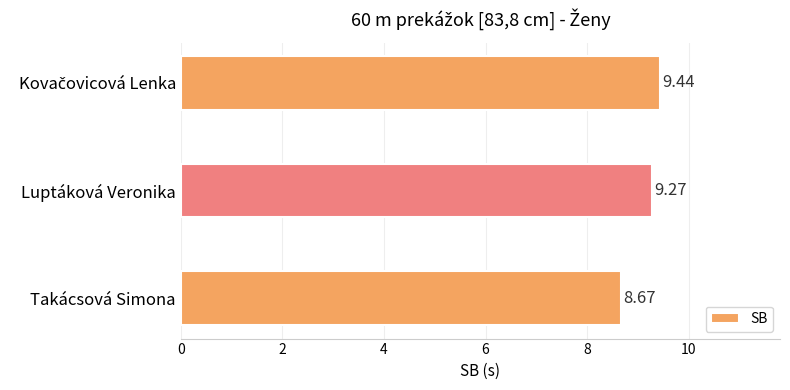

Where is the data nearest to the value 9?

Luptáková Veronika